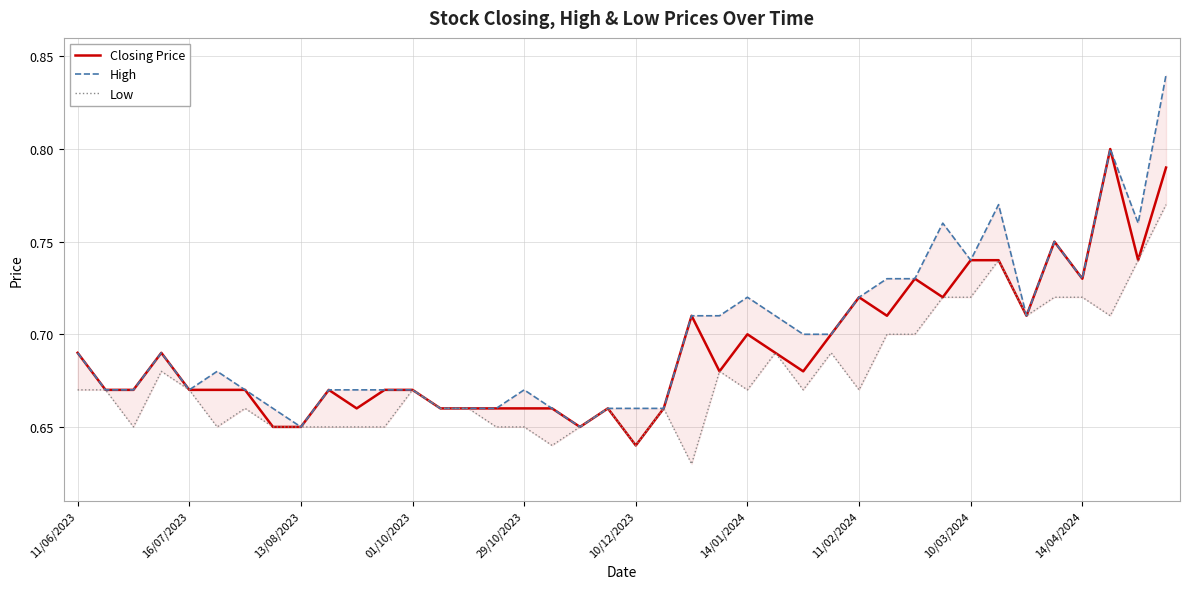

What is the sum of the High values at 25 and 11?

1.4